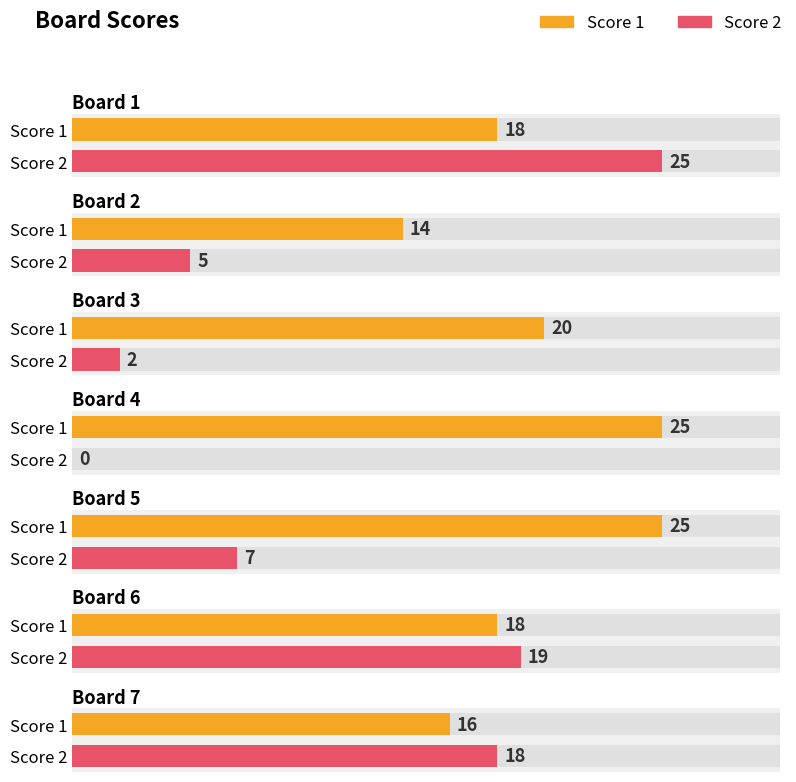

List the series in order of their peak value, lowest first.

Score 1, Score 2